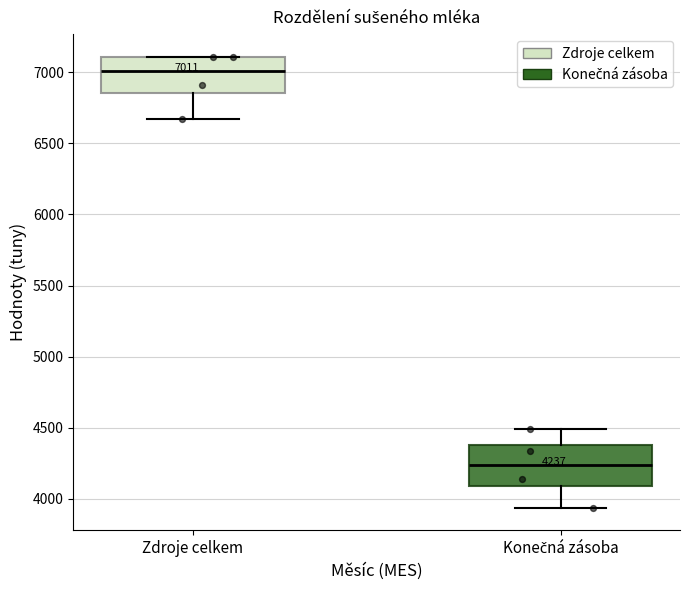

Which box's median line is the highest?

Zdroje celkem